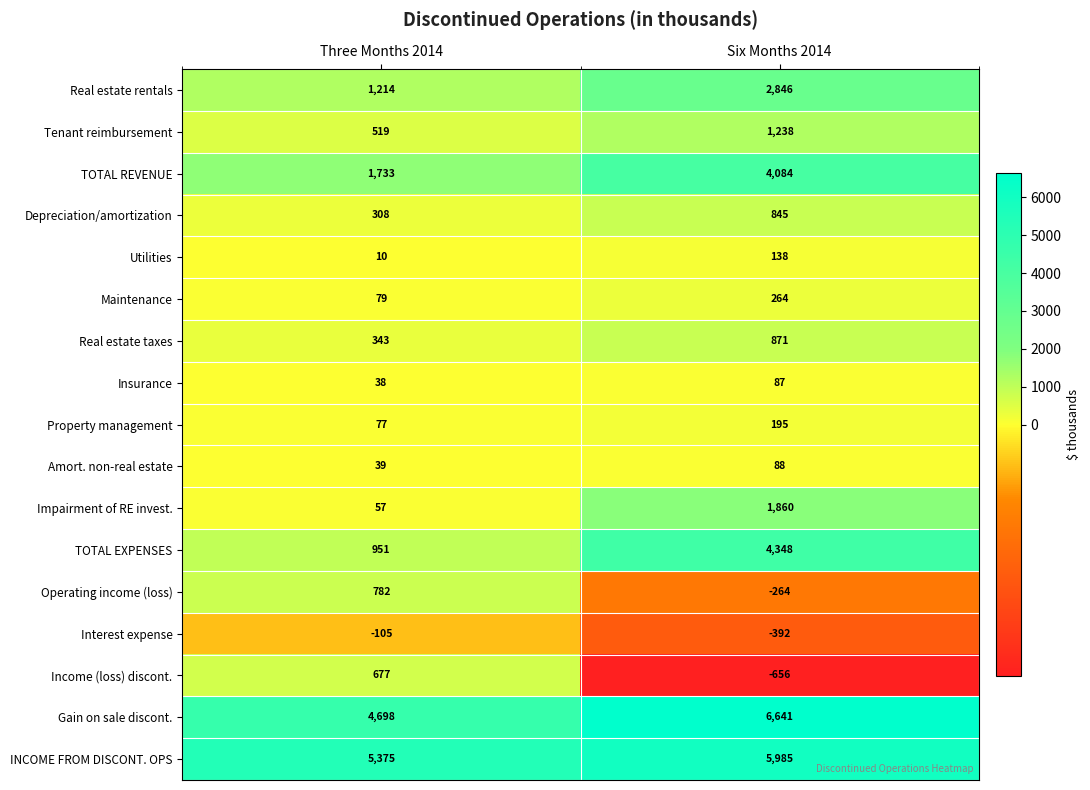

Rank the series at Six Months 2014 from highest to lowest value.

Gain on sale discont., INCOME FROM DISCONT. OPS, TOTAL EXPENSES, TOTAL REVENUE, Real estate rentals, Impairment of RE invest., Tenant reimbursement, Real estate taxes, Depreciation/amortization, Maintenance, Property management, Utilities, Amort. non-real estate, Insurance, Operating income (loss), Interest expense, Income (loss) discont.